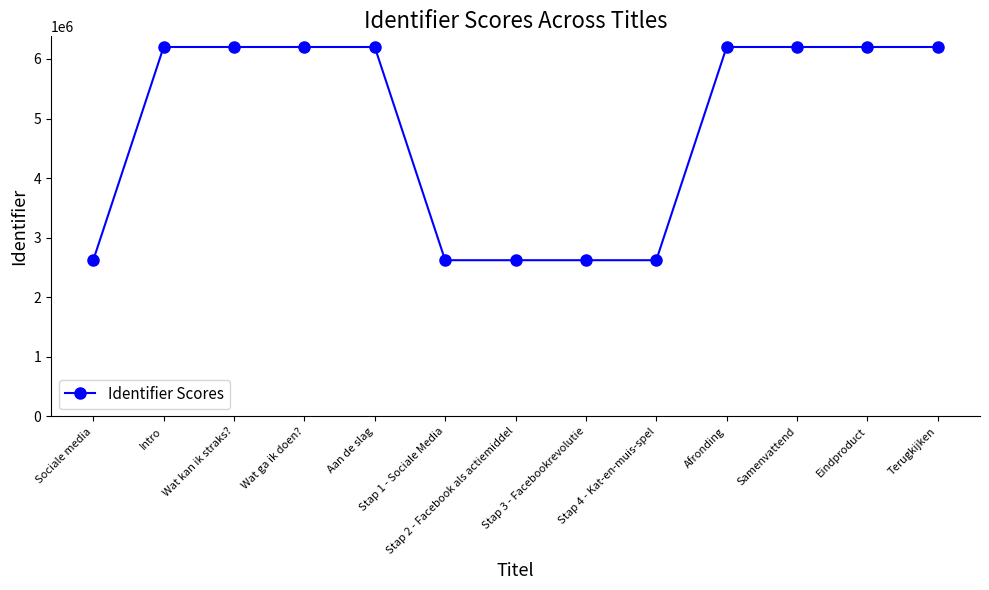

The value at Stap 4 - Kat-en-muis-spel is 4405415. True or false?

False